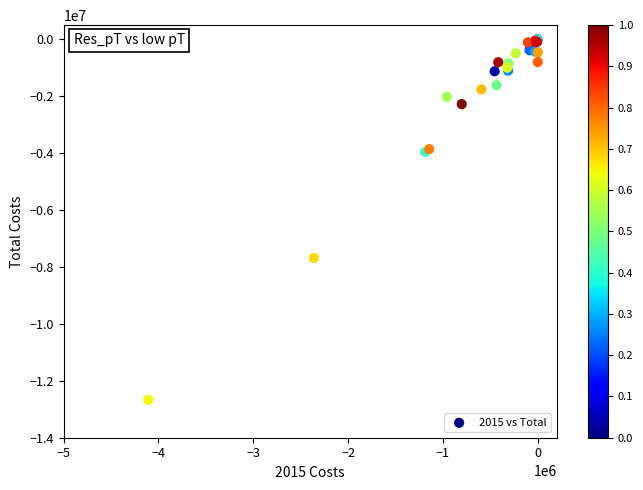

What Y value in the scatter plot is closest to -6337037?

-7682284.7